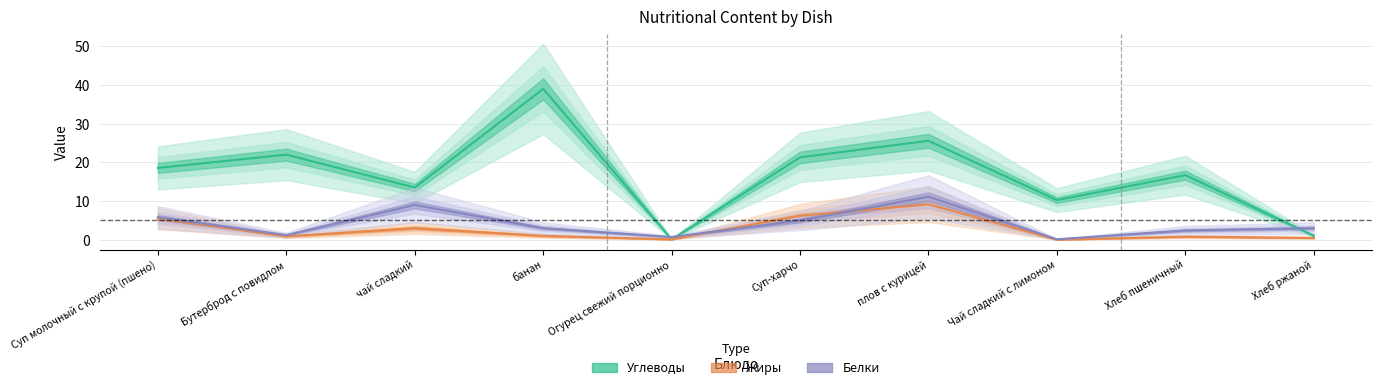

How many categories are shown in the chart?

10